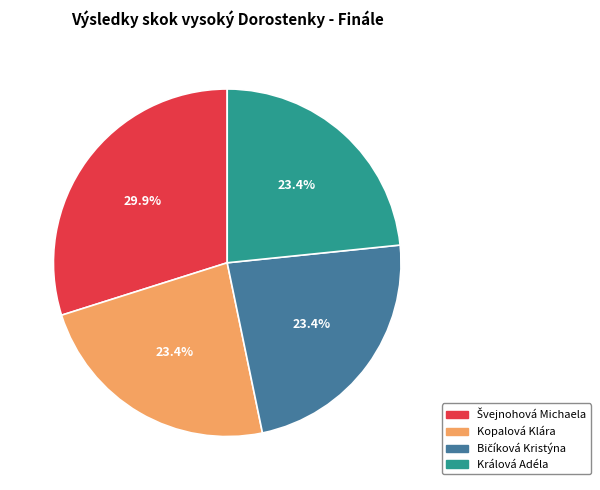

To the nearest percent, what percentage of the pie is Kopalová Klára?

23%